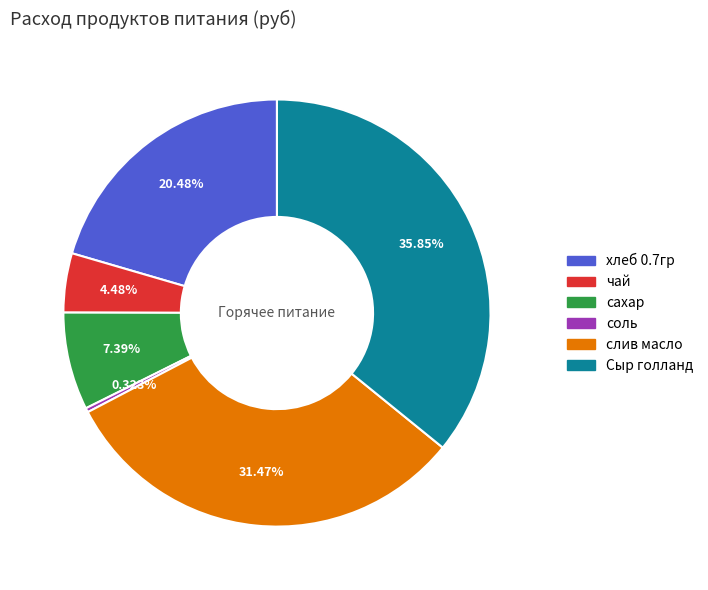

Is it true that слив масло is 31% of the pie?

True